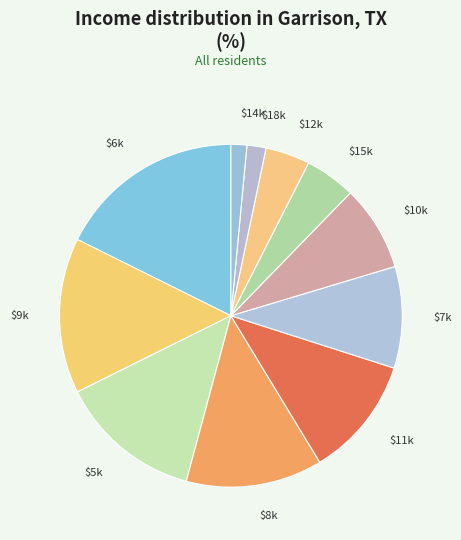

Is there a majority slice in this chart?

No